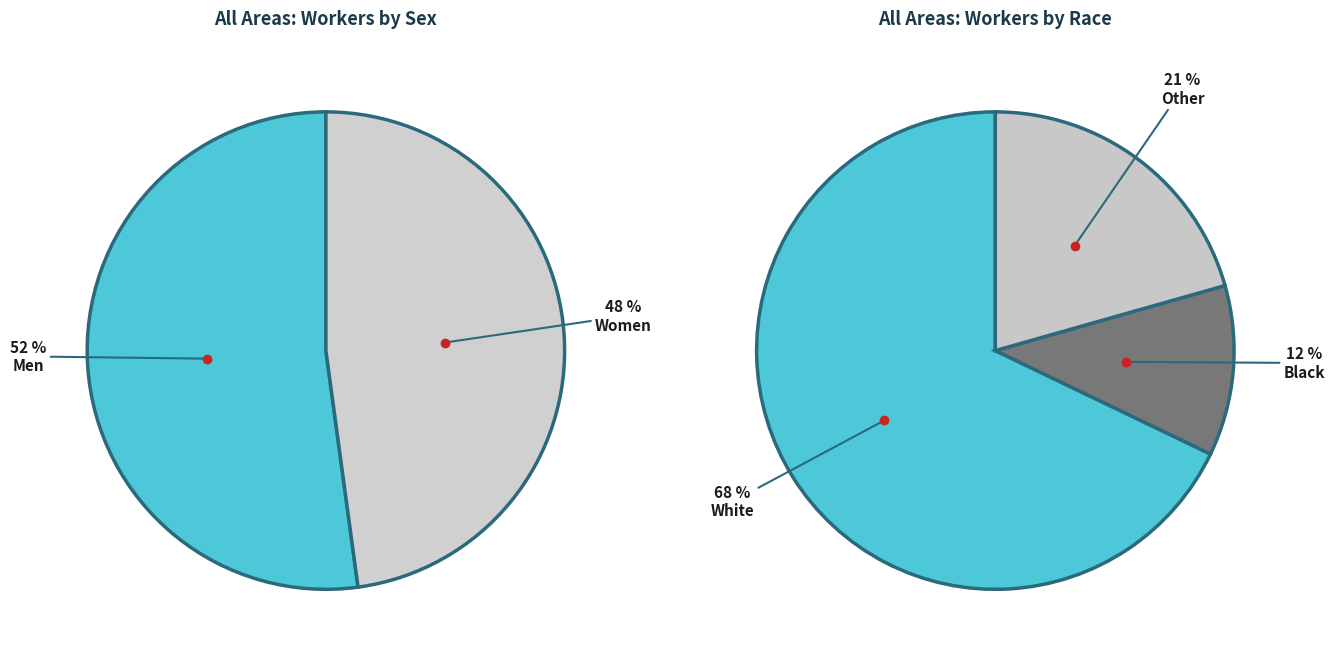

What is the ratio of the value at White (Women) to the value at Women?

0.7